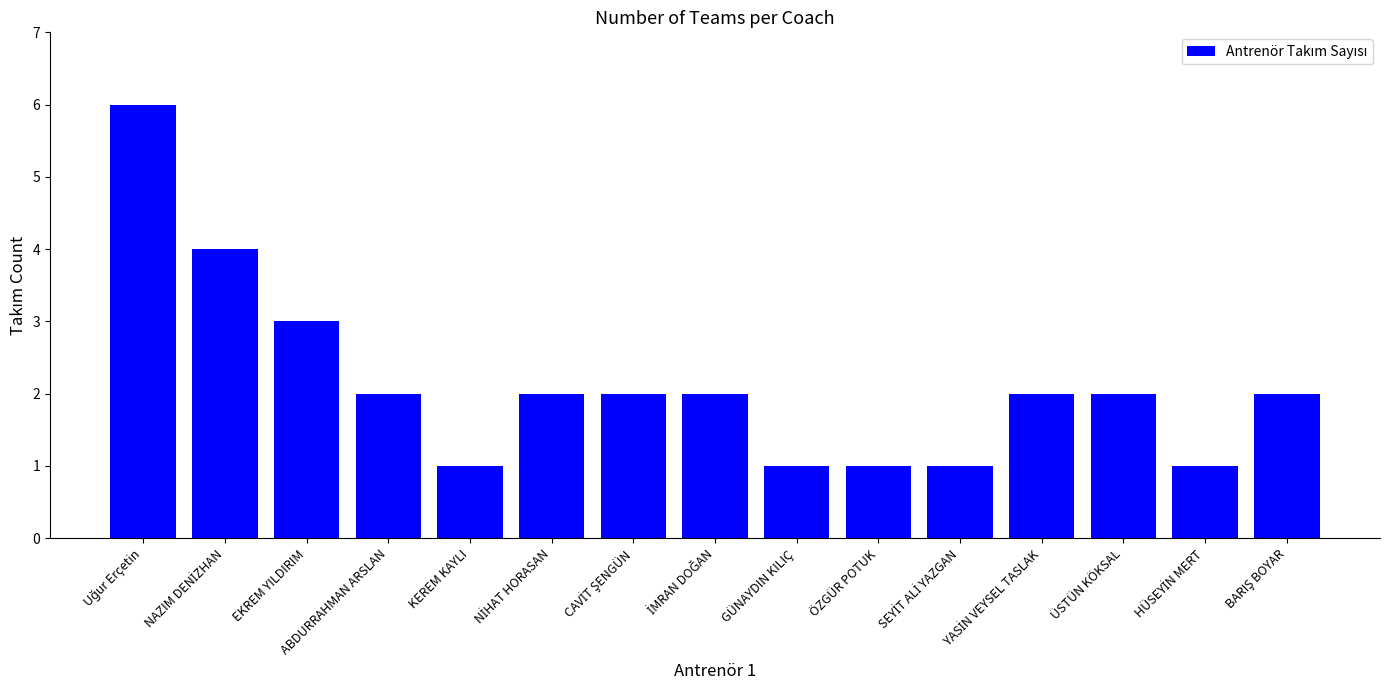

The value at ABDURRAHMAN ARSLAN is 3. True or false?

False